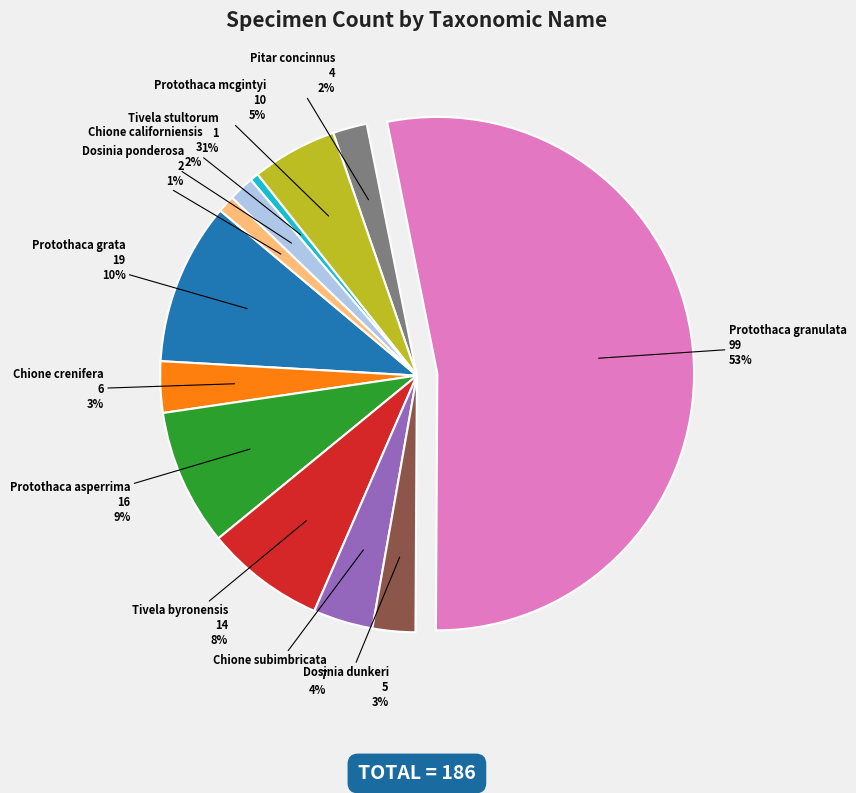

Combined, do Chione crenifera and Tivela stultorum account for over 50%?

No